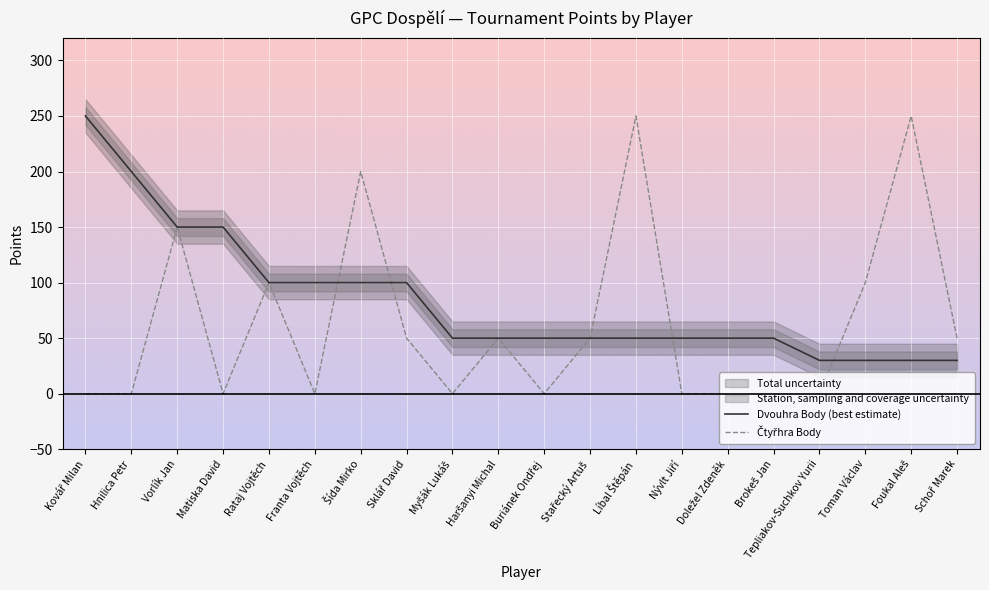

What is the total value across all series at Foukal Aleš?

280